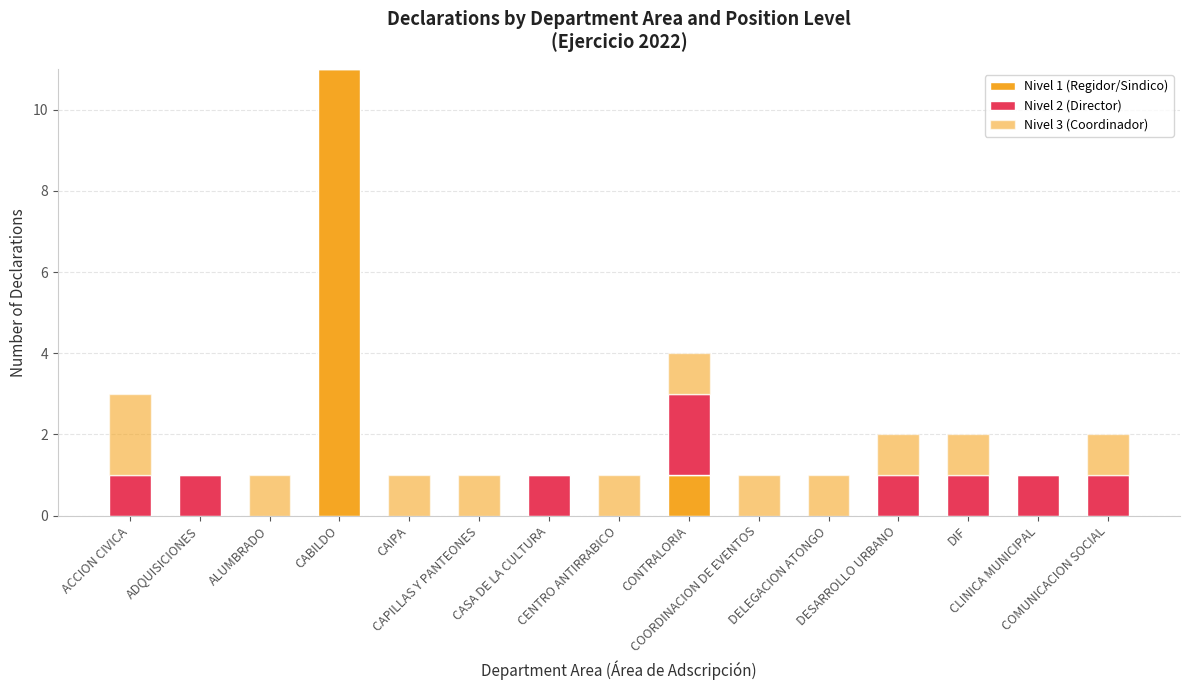

Which series changed the most between CABILDO and COORDINACION DE EVENTOS?

Nivel 1 (Regidor/Sindico)